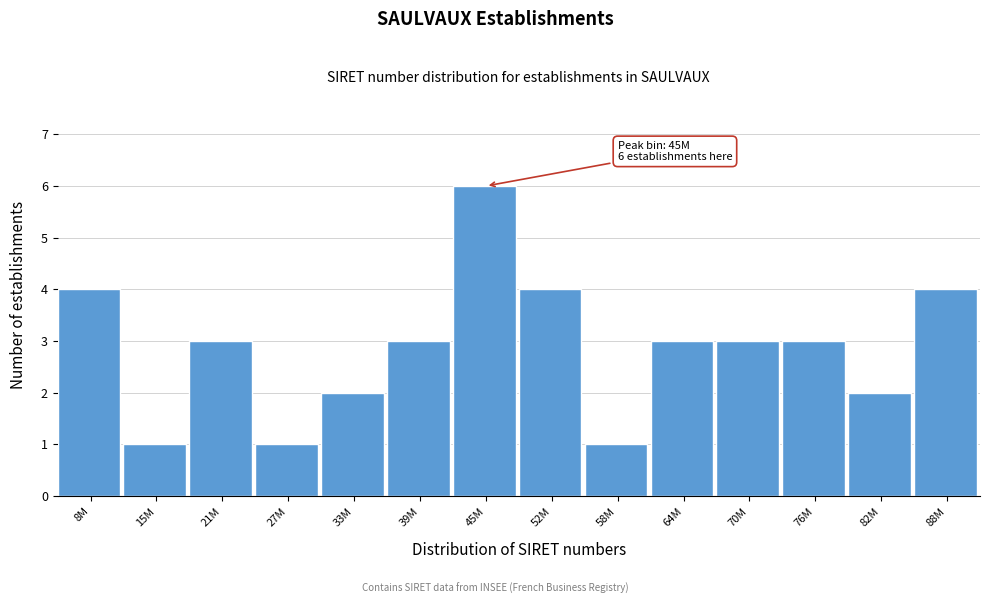

Reading left to right, what are all the values shown in this chart?

8M=4	15M=1	21M=3	27M=1	33M=2	39M=3	45M=6	52M=4	58M=1	64M=3	70M=3	76M=3	82M=2	88M=4